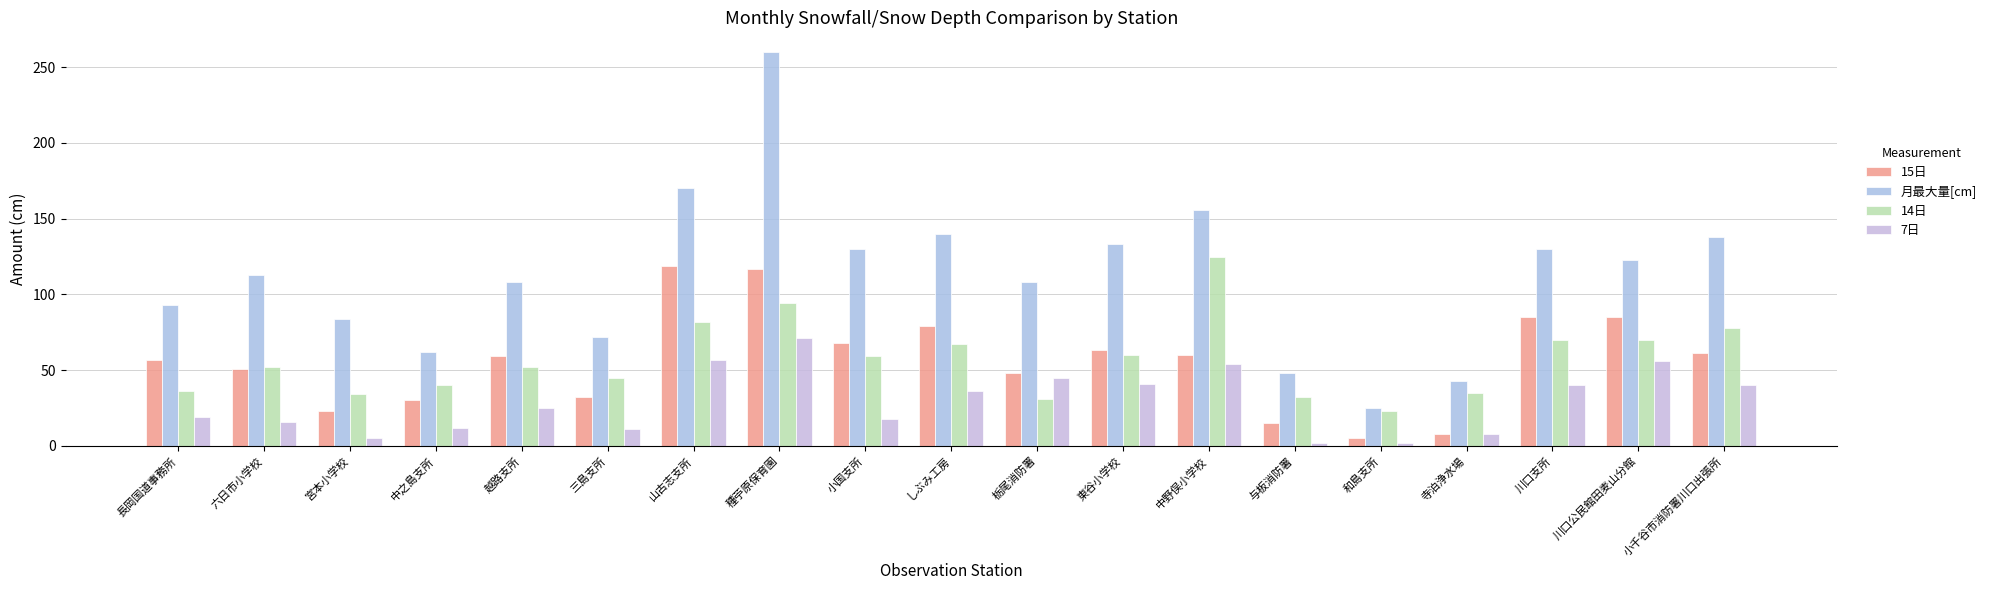

How many distinct data groups are displayed?

4